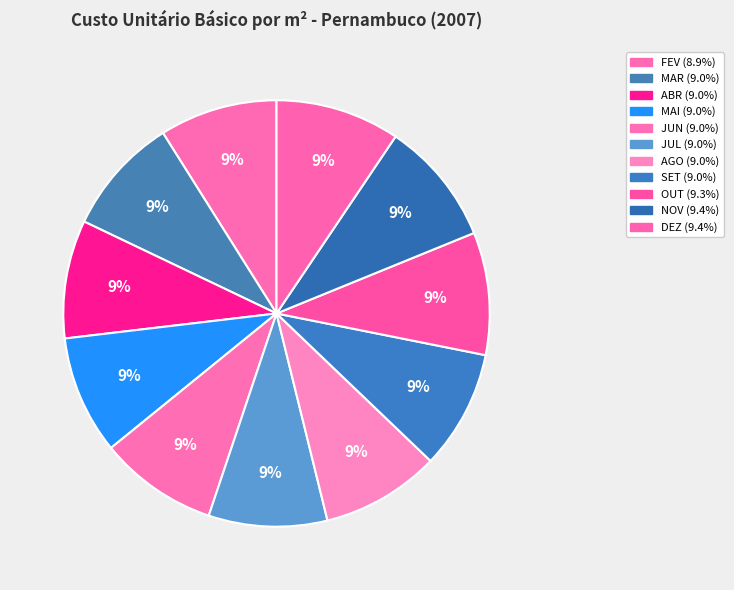

Combined, what portion of the pie is SET and MAI?

18.0%